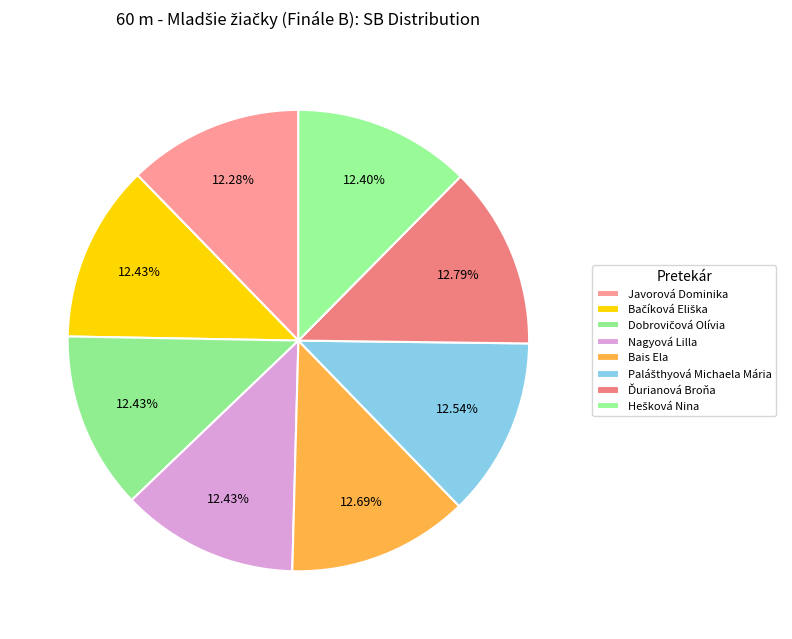

Between Bais Ela and Dobrovičová Olívia, which is larger?

Bais Ela